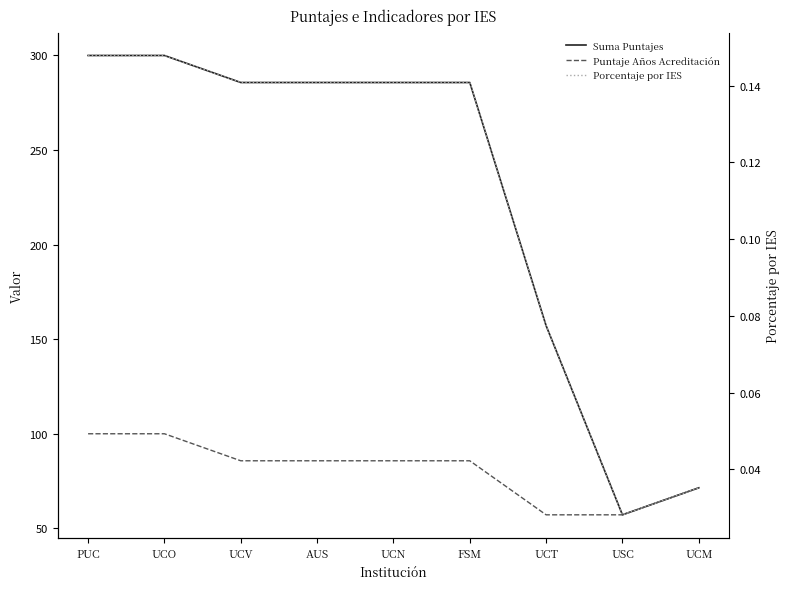

True or false: Puntaje Años Acreditación and Suma Puntajes intersect in this chart.

False